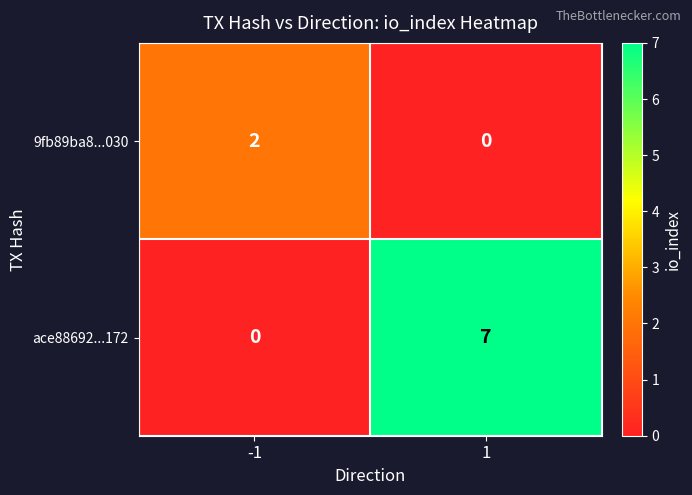

Which series has the largest total across all categories?

ace88692...172